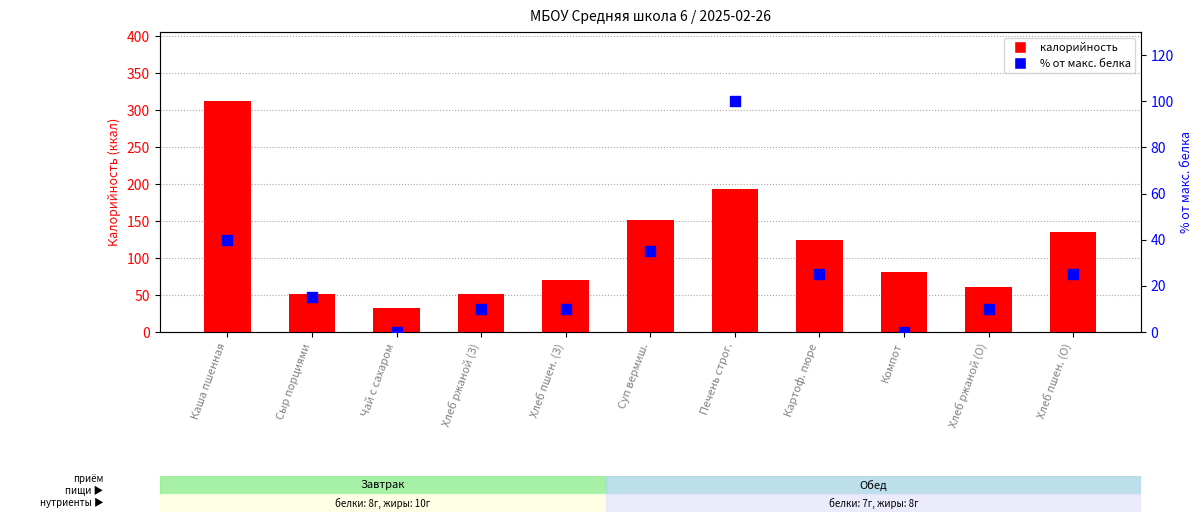

Which series reaches the minimum Y coordinate?

% от макс. белка